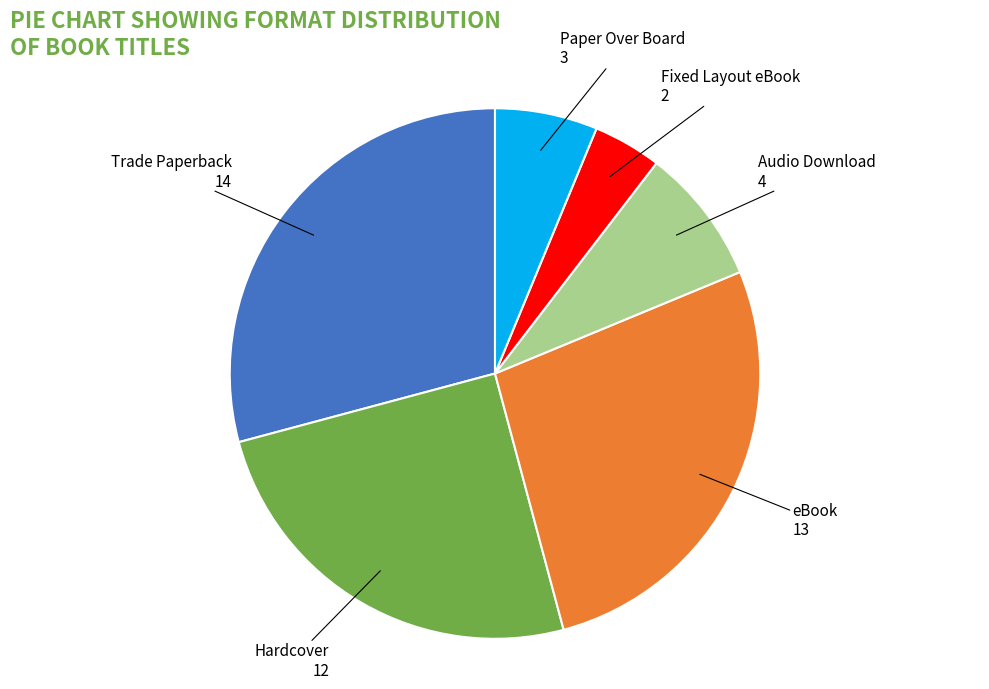

Is there any slice that represents more than half of the pie?

No